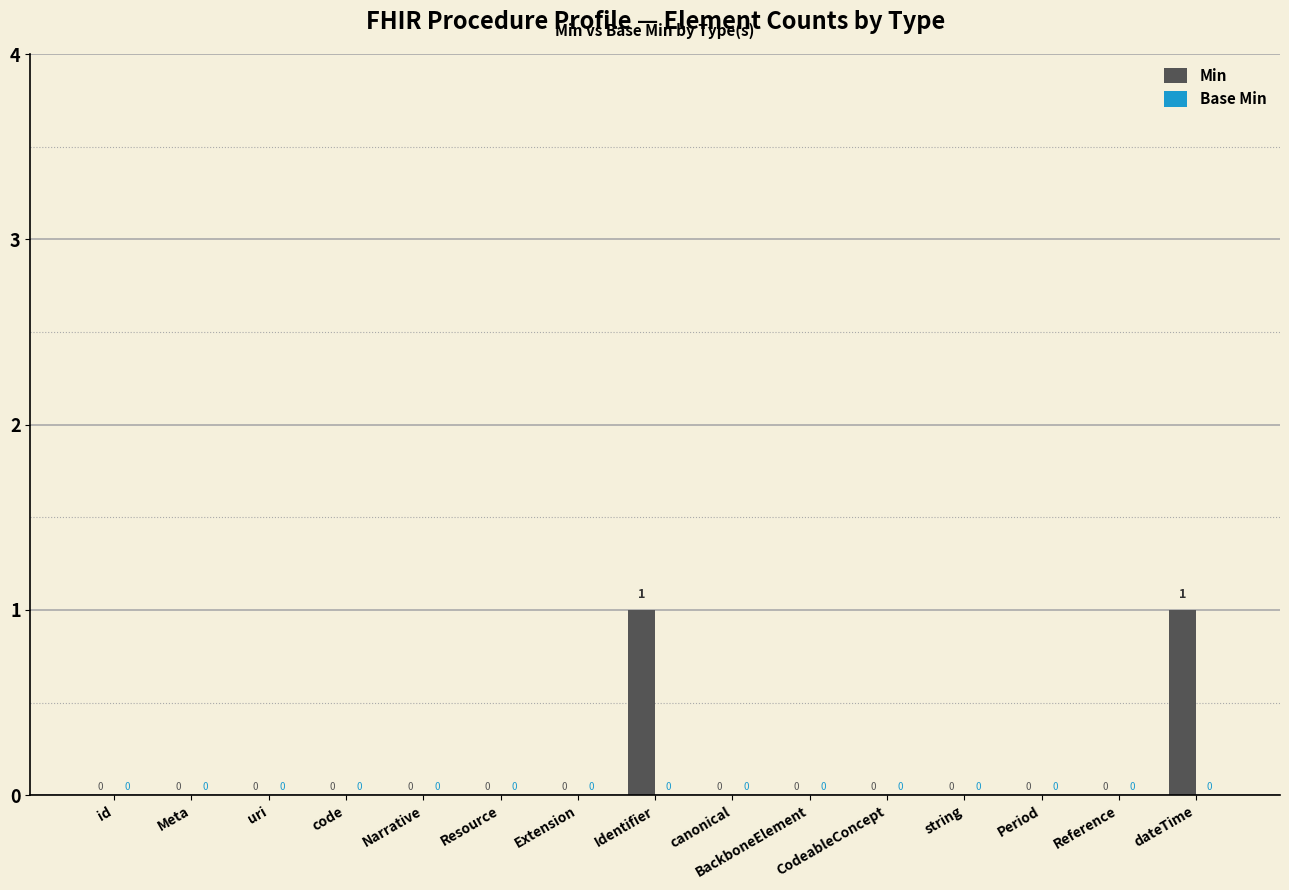

How many values are between 0 and 1?

15